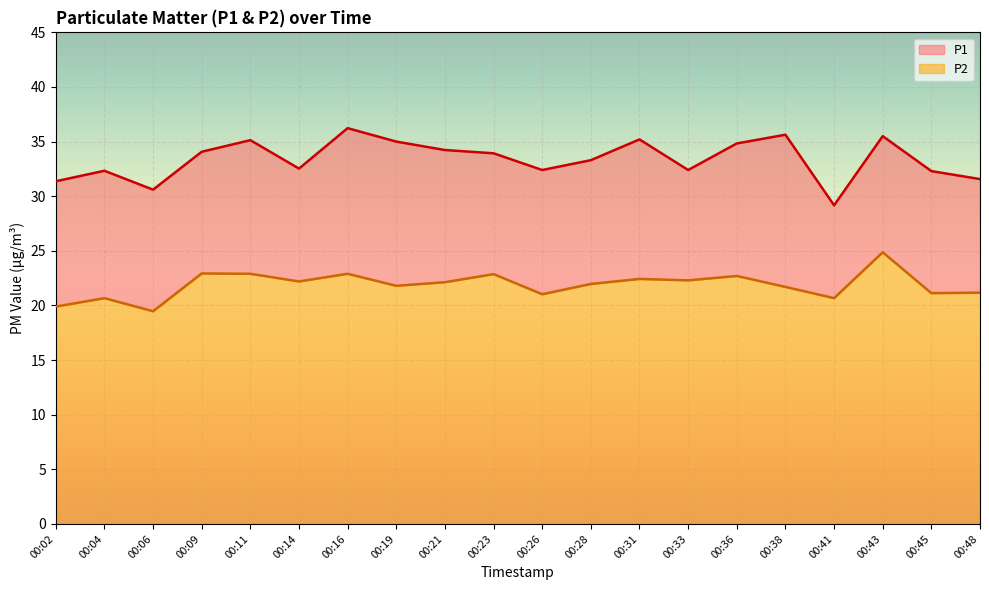

Rank the series by their maximum value, from lowest to highest.

P2, P1